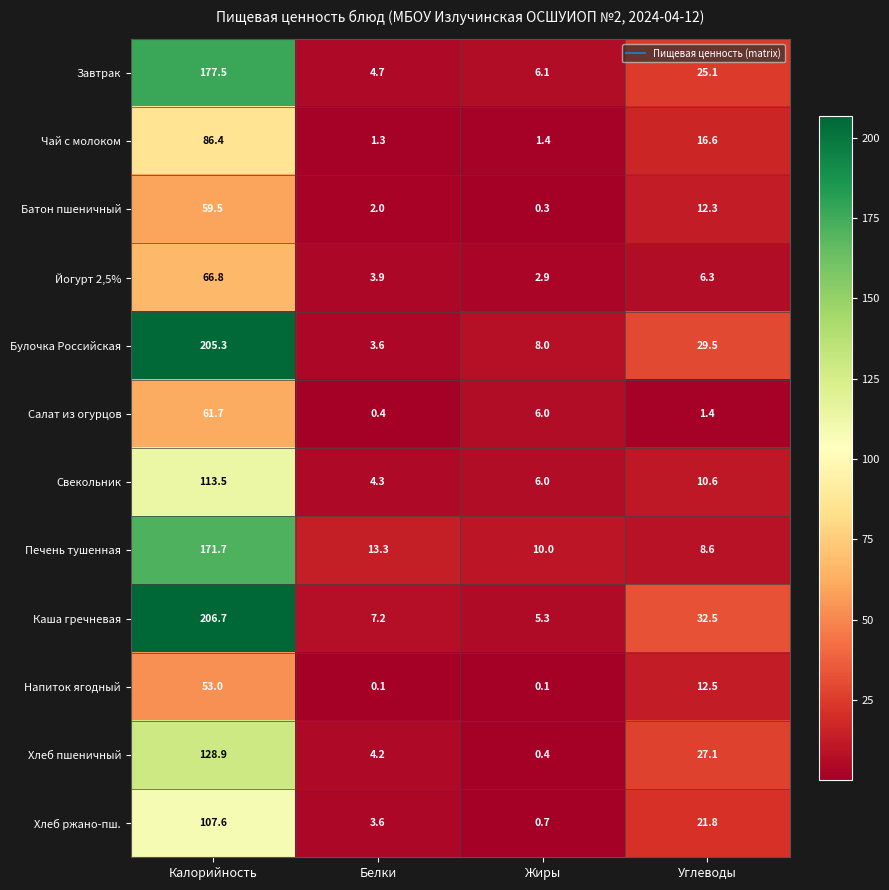

At how many categories does at least one series exceed 31?

2